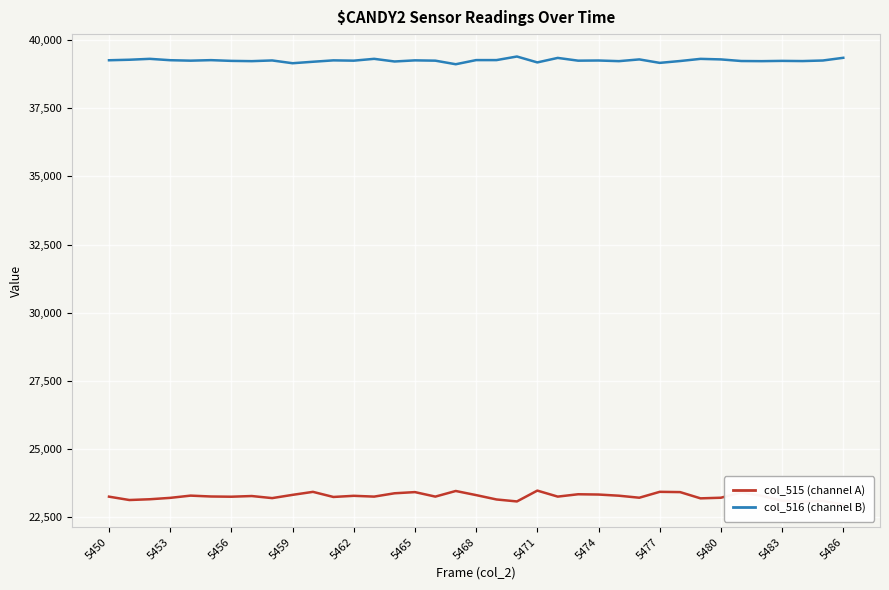

What is the value of the col_515 (channel A) point at the 12th from the left?

23249